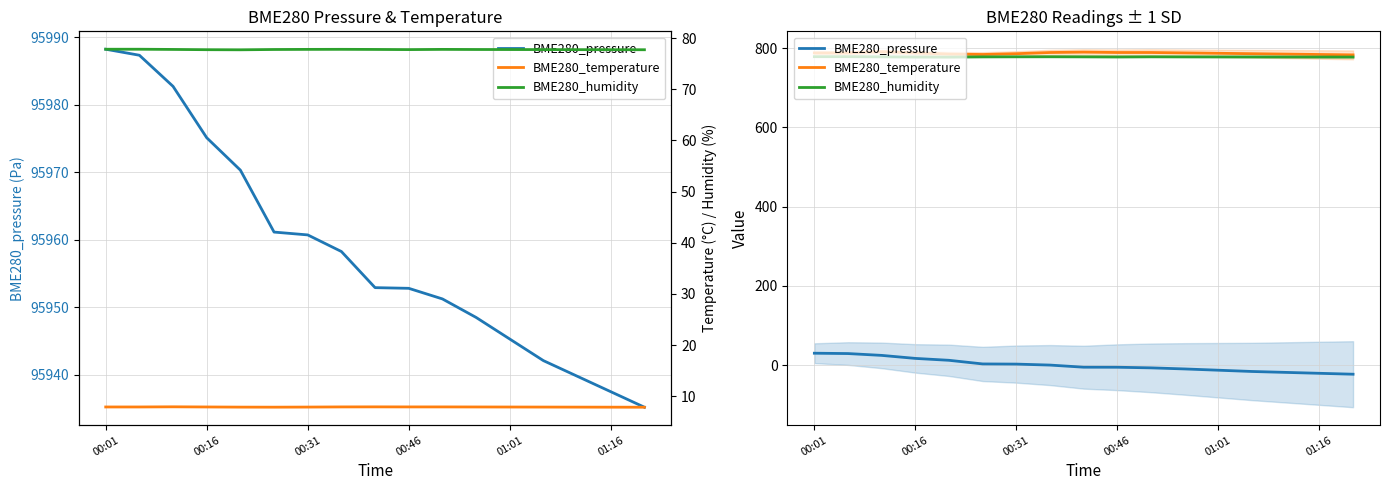

The BME280_humidity series shows 77.8 at 00:16. True or false?

True